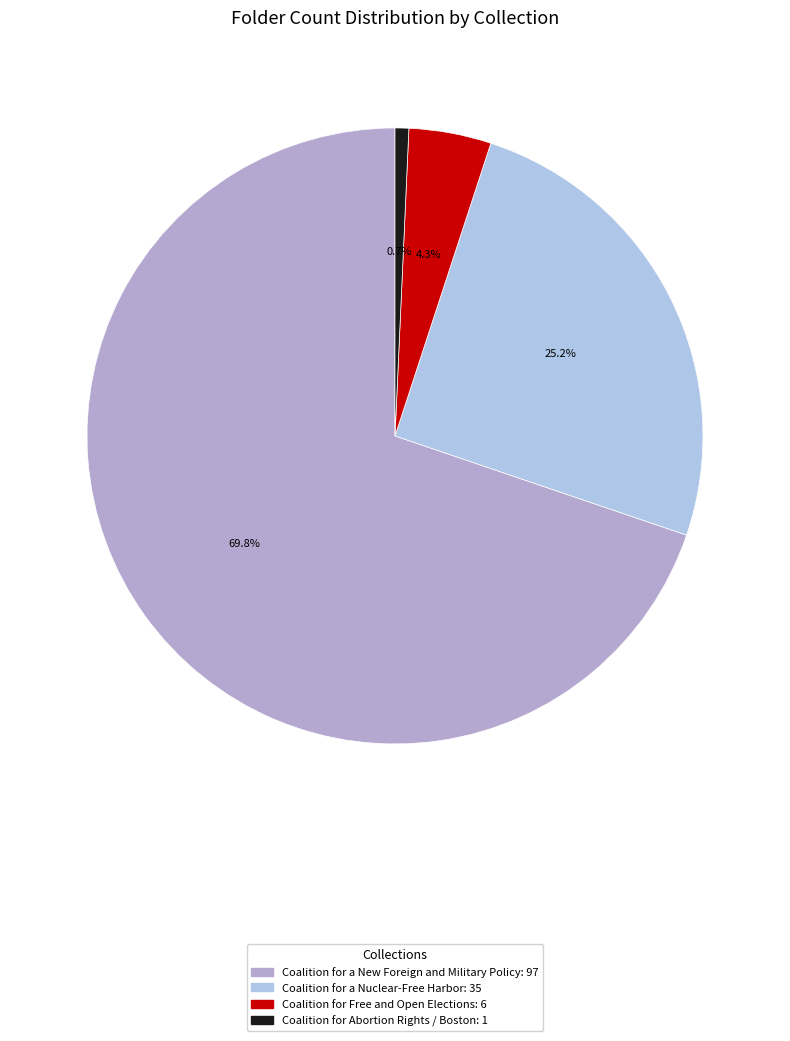

Which slice is the smallest?

Coalition for Abortion Rights / Boston